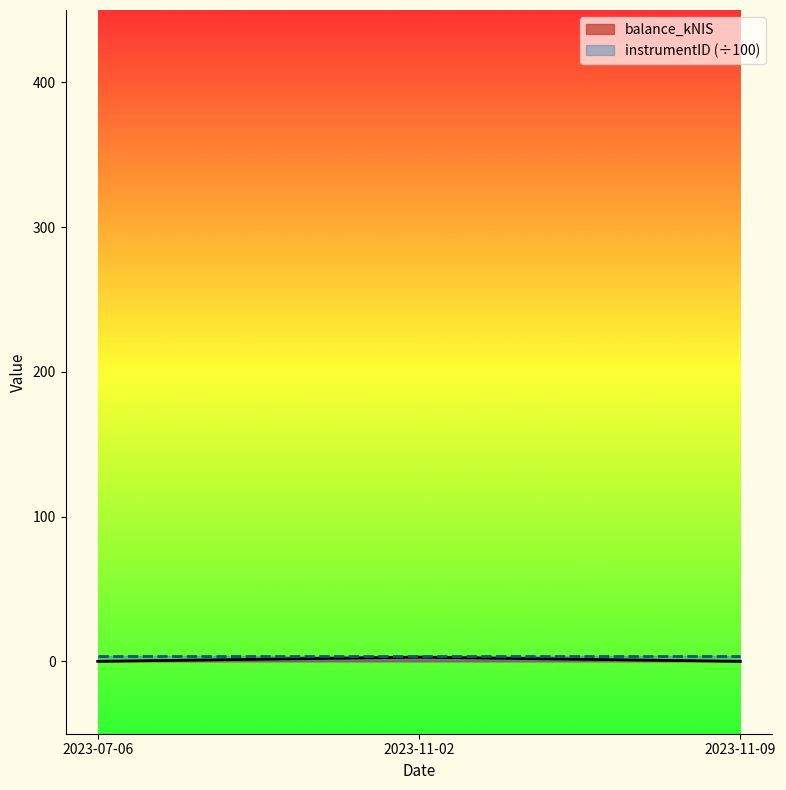

List the labels in order of value, largest first.

2023-11-02, 2023-07-06, 2023-11-09